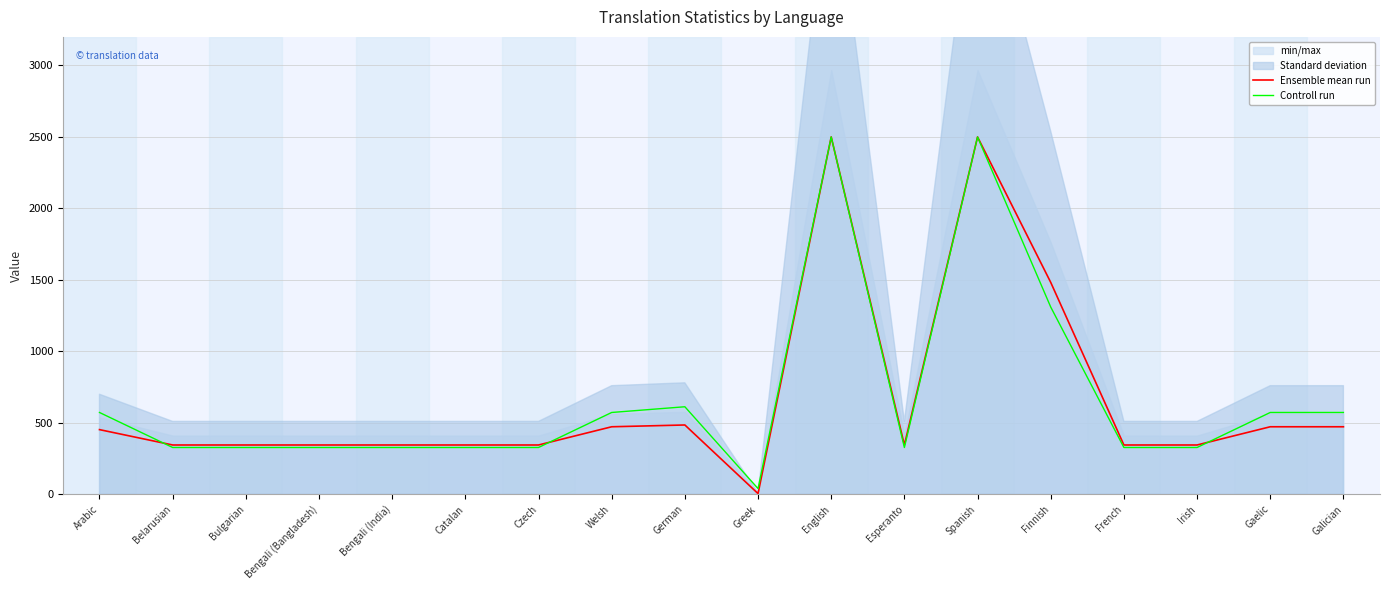

How many interior local valleys does the Controll run series have?

2